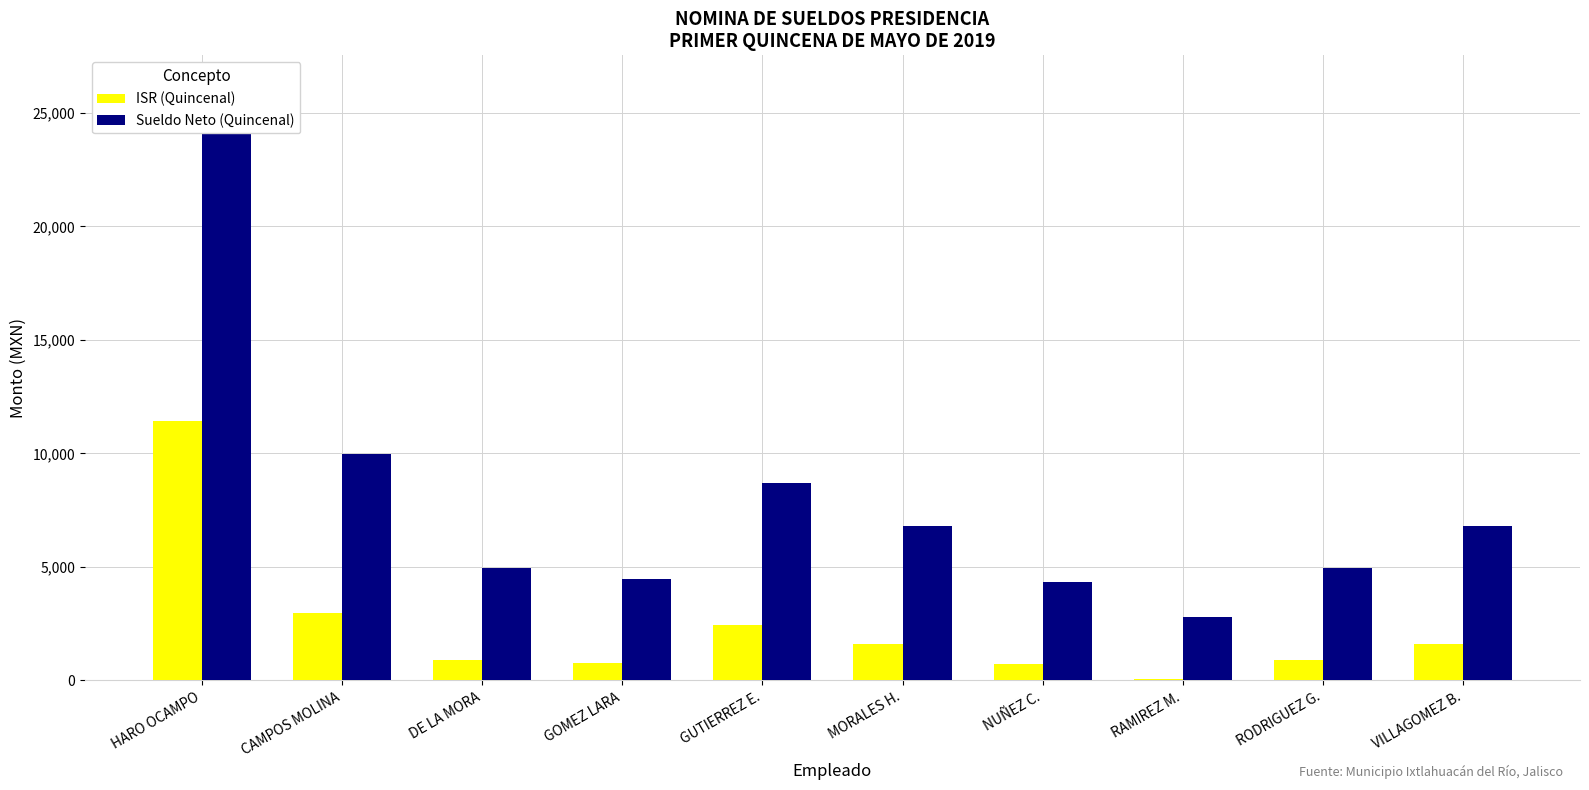

True or false: ISR (Quincenal) has a value of 228.3 at NUÑEZ C..

False